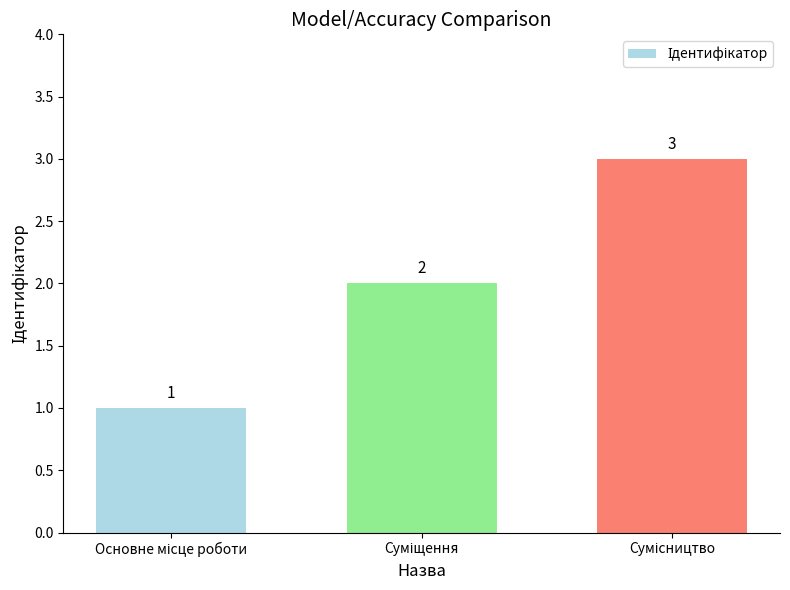

What is the sum of all values?

6